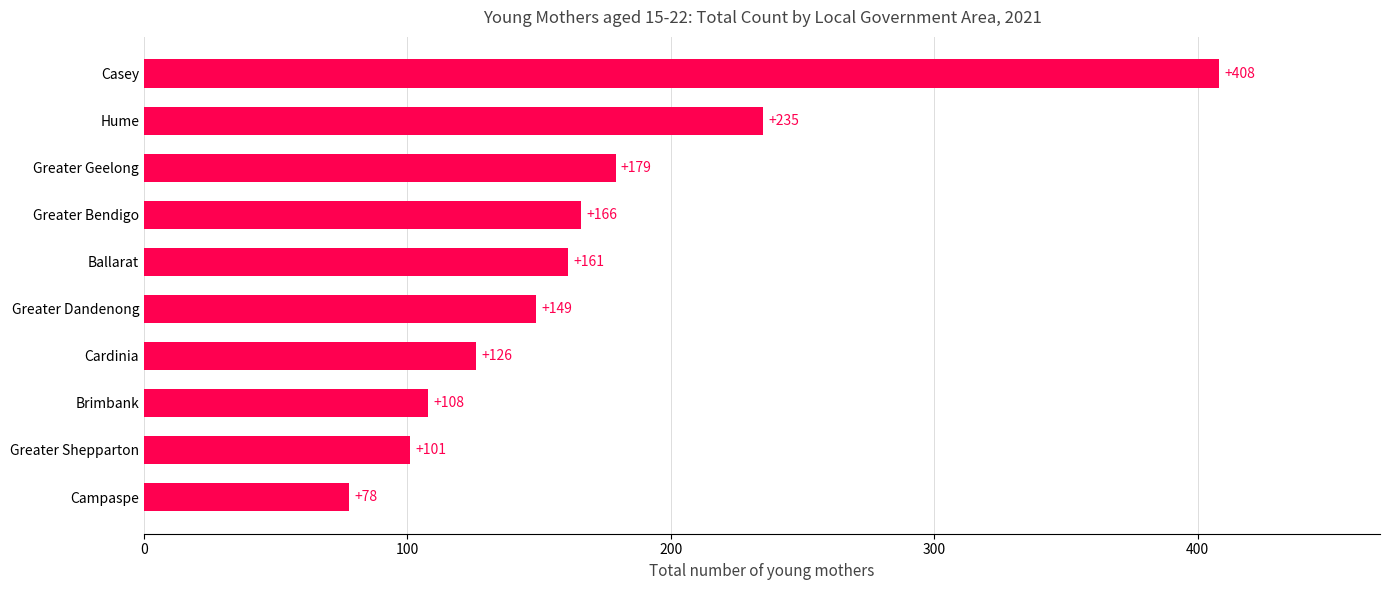

How many values are below 161?

5